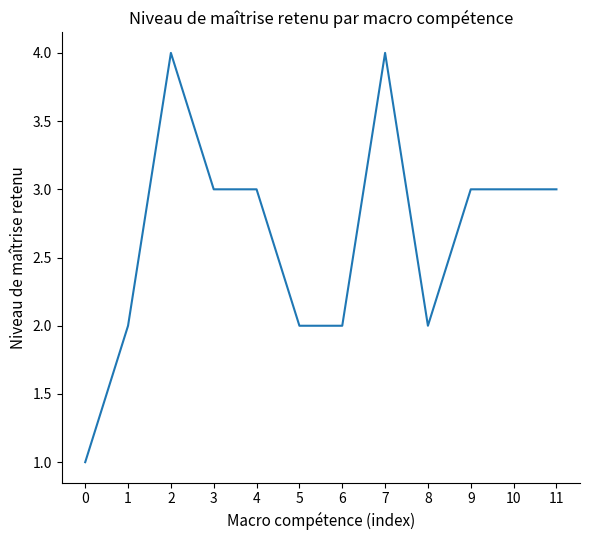

The chart shows a value of 1 at 3. True or false?

False